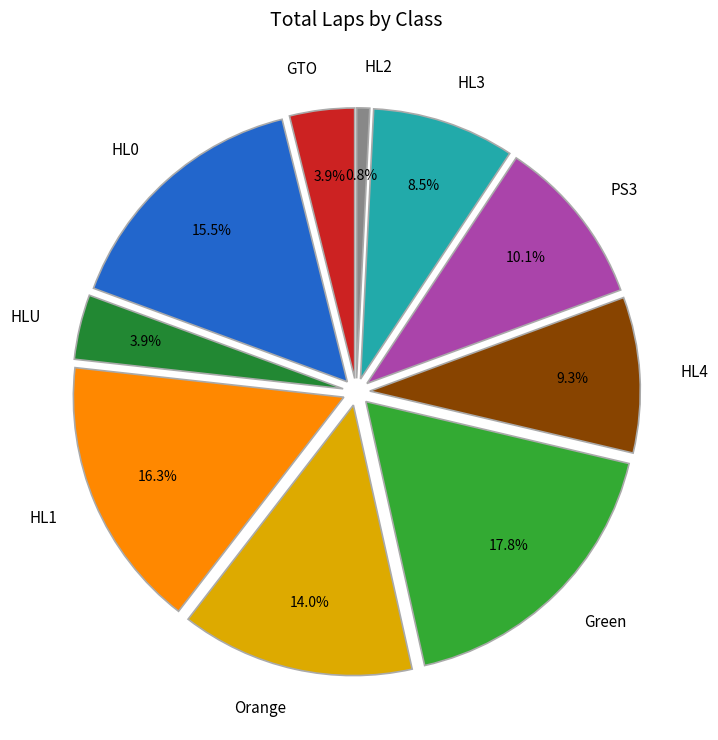

What is the largest slice in the pie chart?

Green